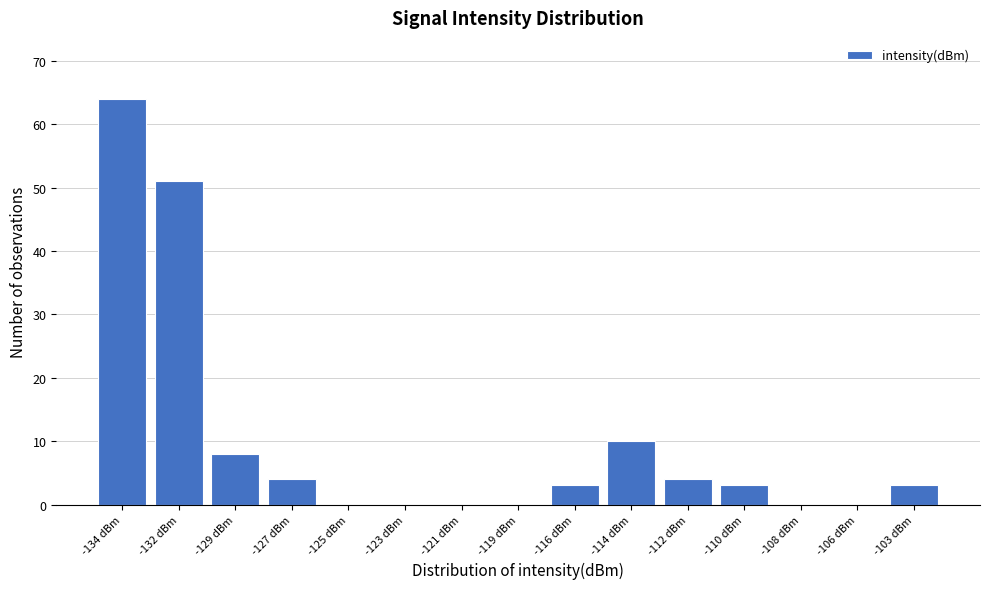

Reading right to left, list all the values displayed in this chart.

-103 dBm=3	-106 dBm=0	-108 dBm=0	-110 dBm=3	-112 dBm=4	-114 dBm=10	-116 dBm=3	-119 dBm=0	-121 dBm=0	-123 dBm=0	-125 dBm=0	-127 dBm=4	-129 dBm=8	-132 dBm=51	-134 dBm=64